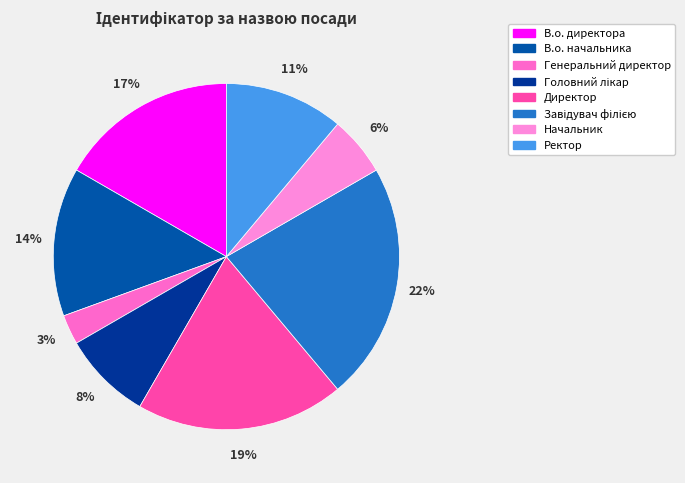

To the nearest percent, what is the average slice percentage?

12%